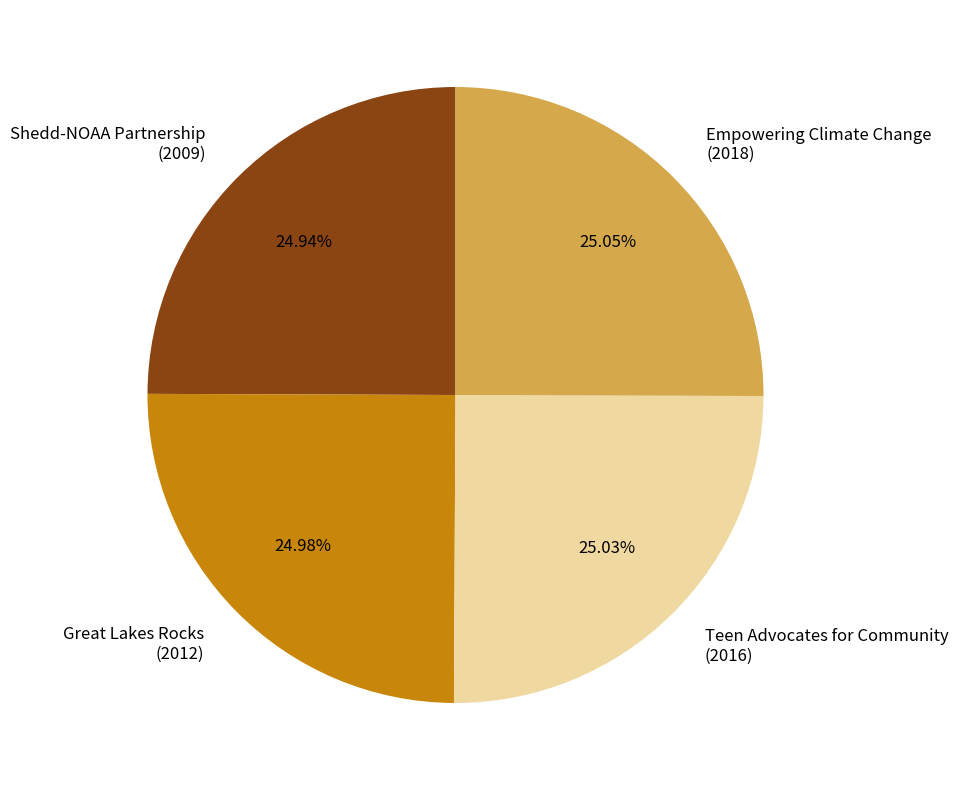

Approximately how many times larger is the value at Shedd-NOAA Partnership (2009) compared to Great Lakes Rocks (2012)?

1.0